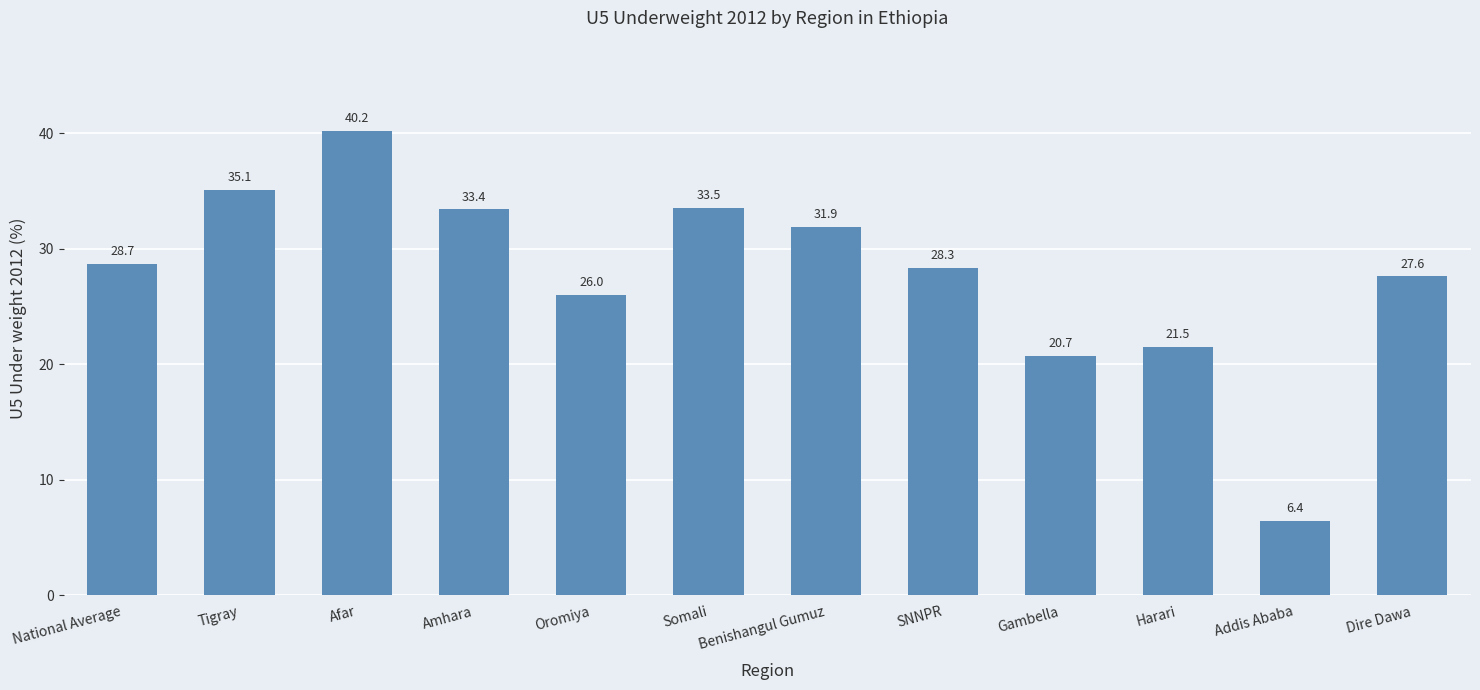

What is the difference between the values at Gambella and Afar?

19.5